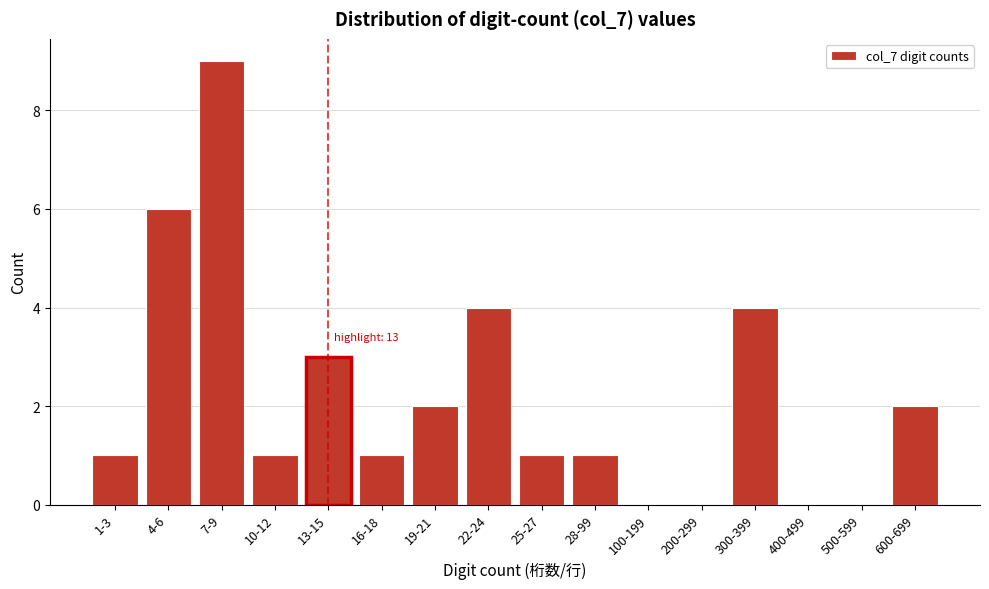

Reading left to right, list all the values displayed in this chart.

1-3=1	4-6=6	7-9=9	10-12=1	13-15=3	16-18=1	19-21=2	22-24=4	25-27=1	28-99=1	100-199=0	200-299=0	300-399=4	400-499=0	500-599=0	600-699=2